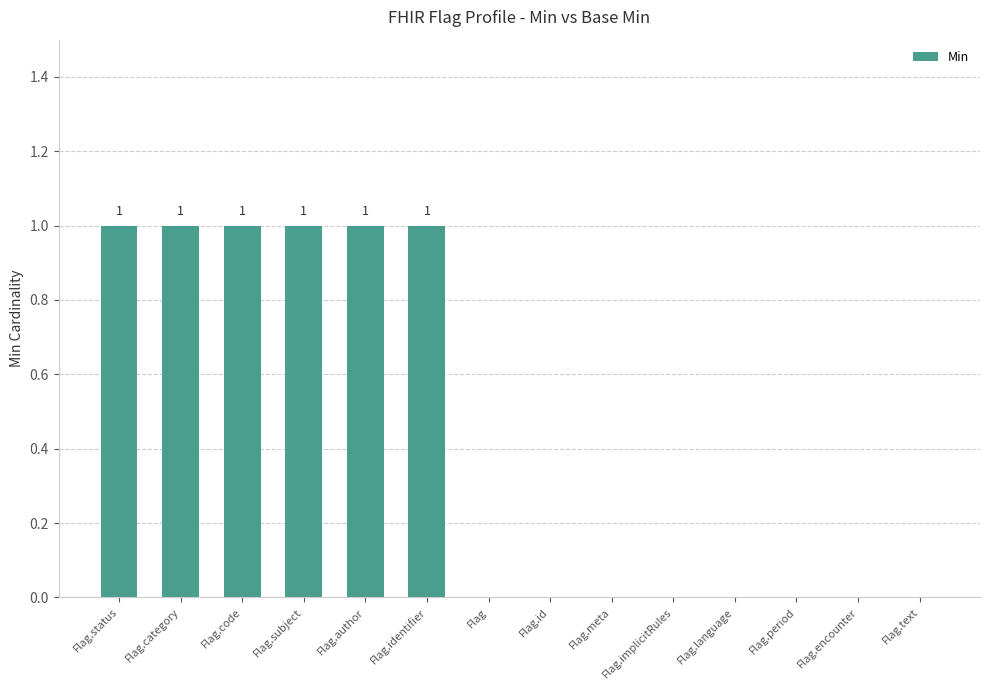

What is the approximate value at Flag.code?

1